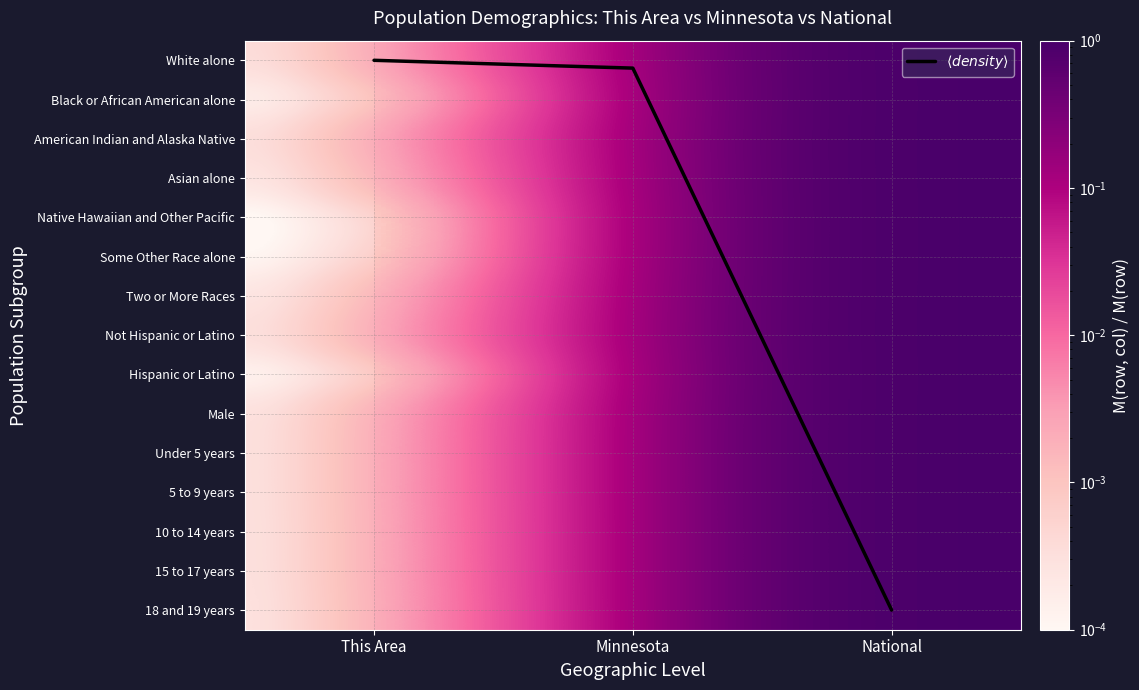

The 10 to 14 years series shows 1.3 at National. True or false?

False